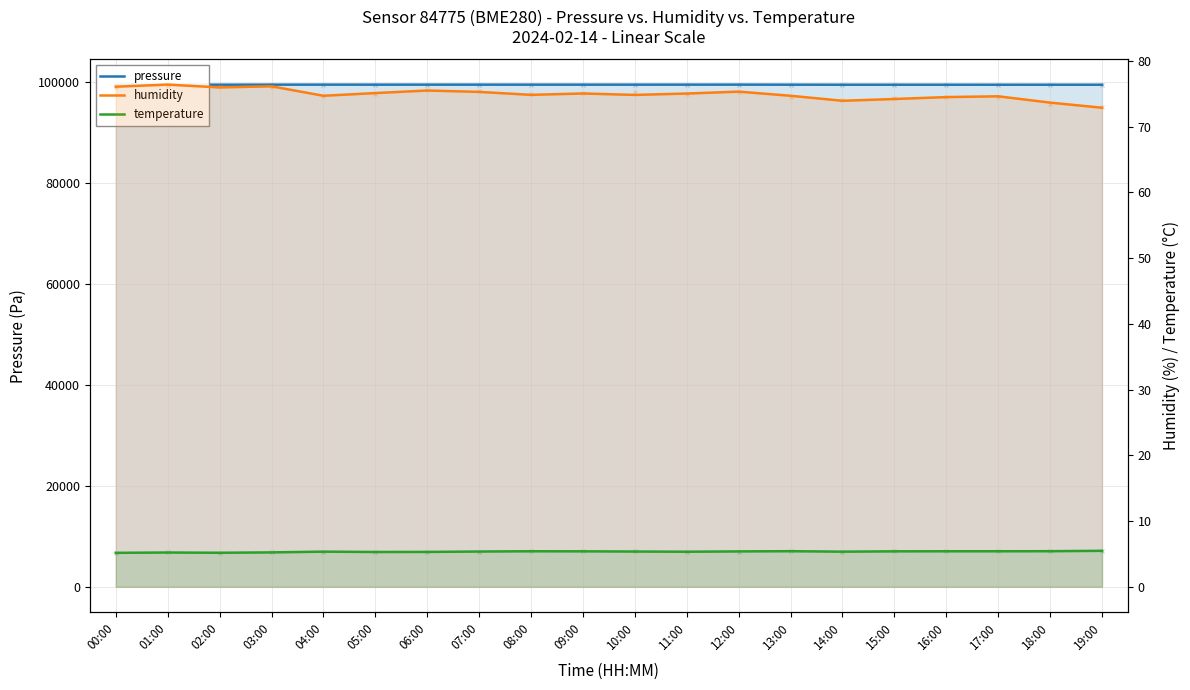

Which series has the widest spread of Y values?

pressure